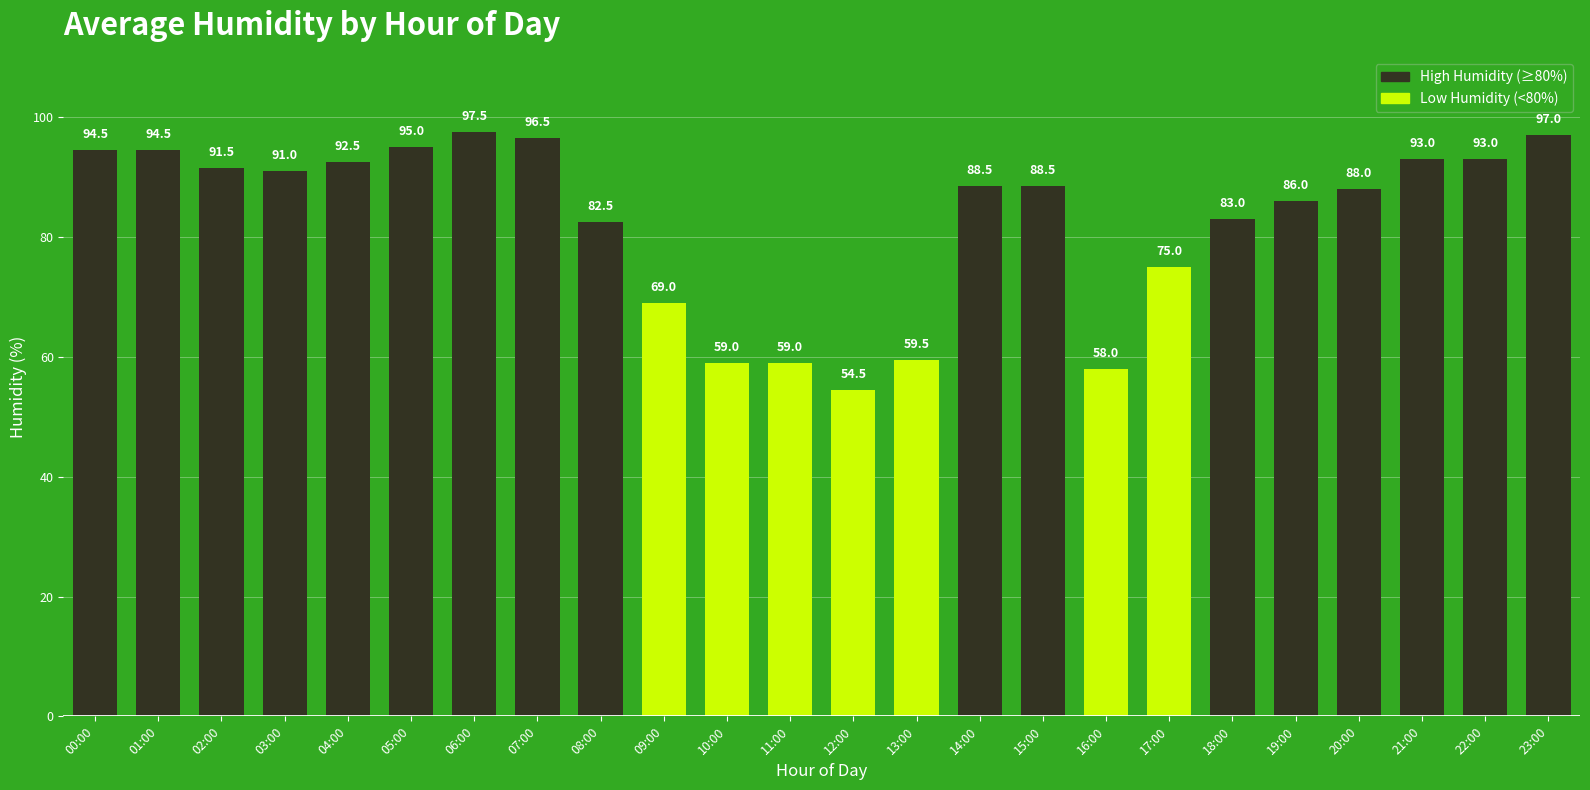

Where is the data nearest to the value 76?

17:00